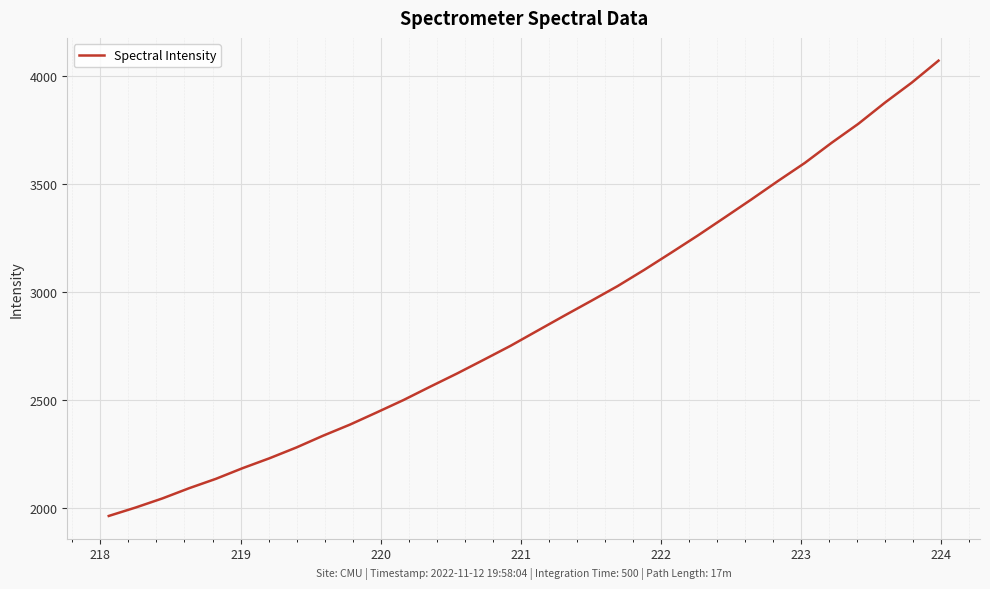

What is the greatest value displayed?

4069.5